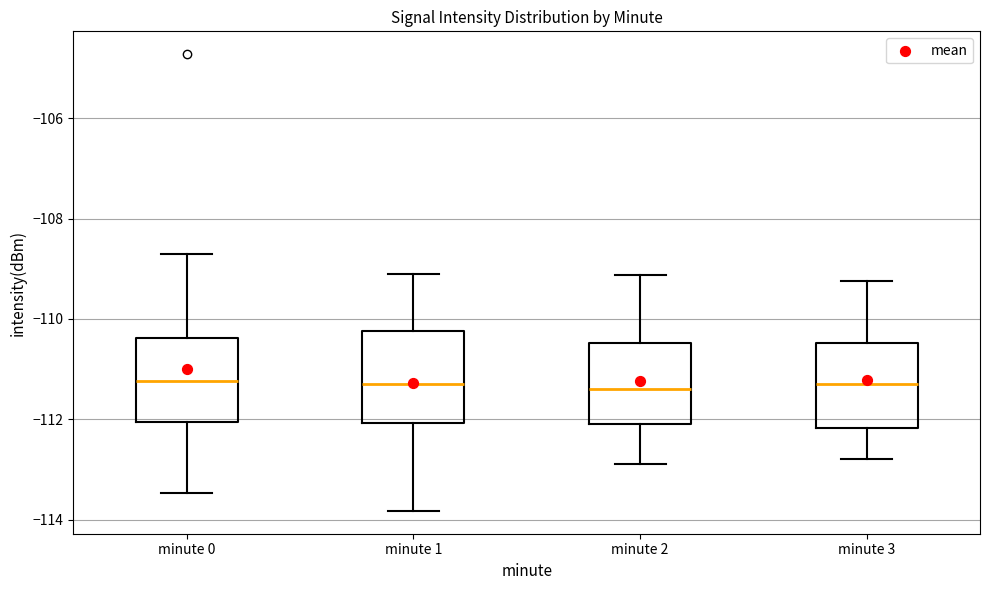

Reading left to right, read every box against the y-axis: the position of its median line, the range the box covers, and the ends of its whiskers. The values are not printed on the chart, so give them approximately, as read against the axis.

minute 0: median -111.2, box -112.0 to -110.4, whiskers -113.4 to -108.8
minute 1: median -111.2, box -112.0 to -110.2, whiskers -113.8 to -109.2
minute 2: median -111.4, box -112.0 to -110.4, whiskers -112.8 to -109.2
minute 3: median -111.2, box -112.2 to -110.4, whiskers -112.8 to -109.2